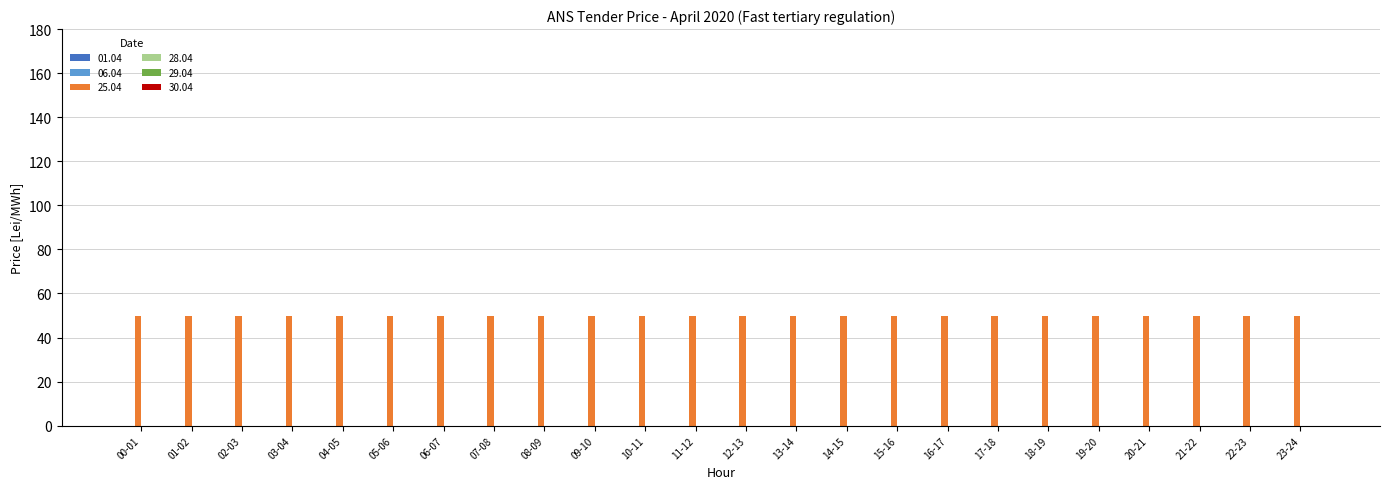

Where is 30.04 nearest to the value 0?

00-01